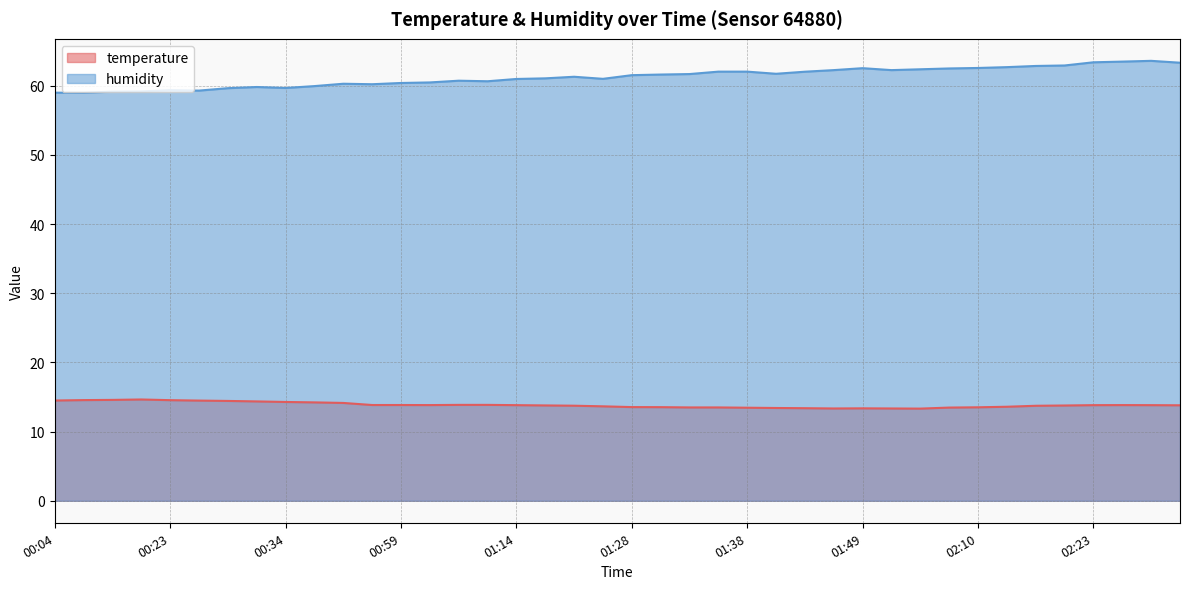

The humidity series shows 30.5 at 01:41. True or false?

False